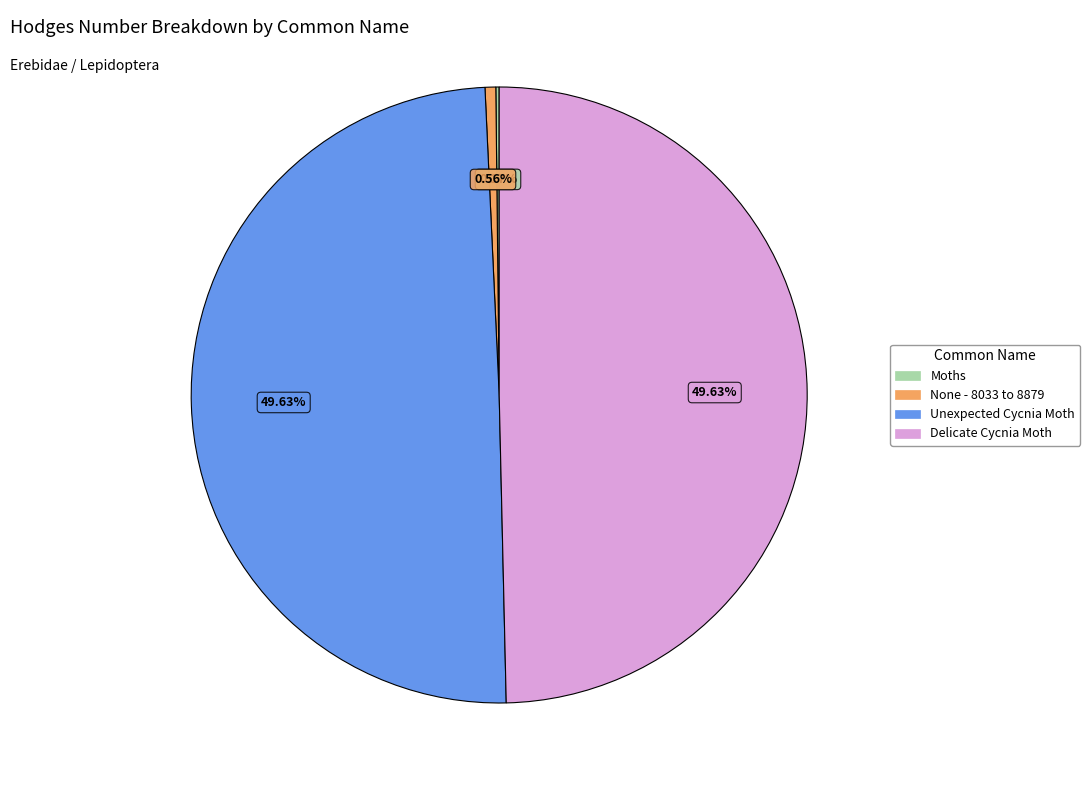

Does Delicate Cycnia Moth represent more than half of the total?

No